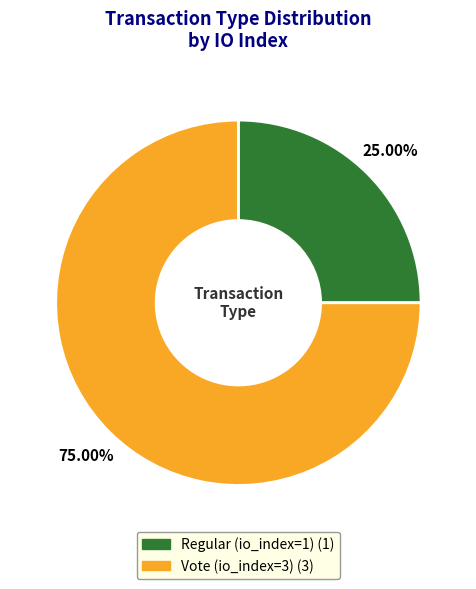

Rank the categories by value from lowest to highest.

Regular (io_index=1), Vote (io_index=3)